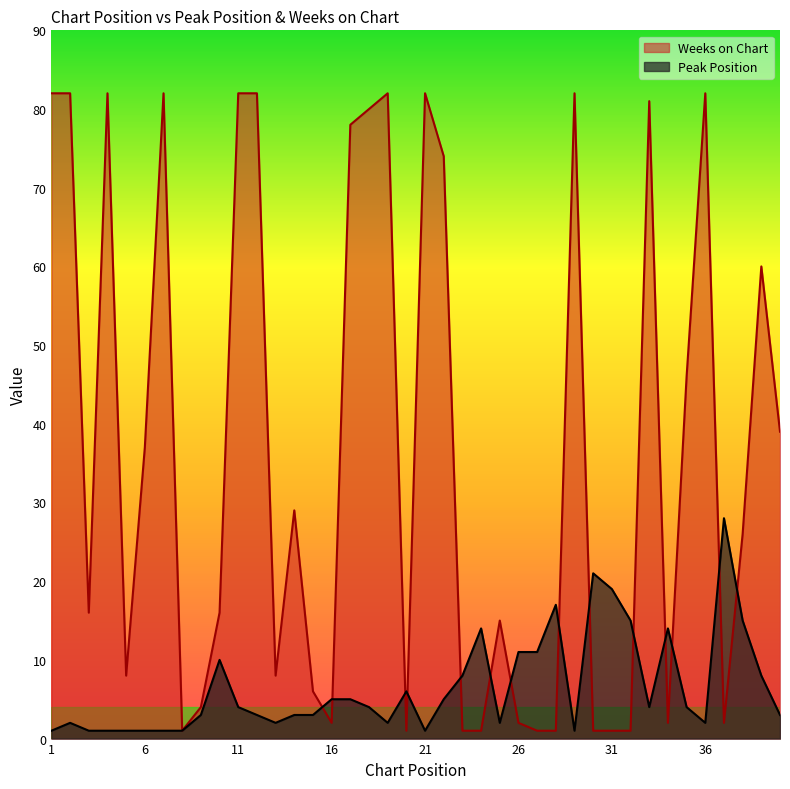

What is the total value across all series at 21?

83